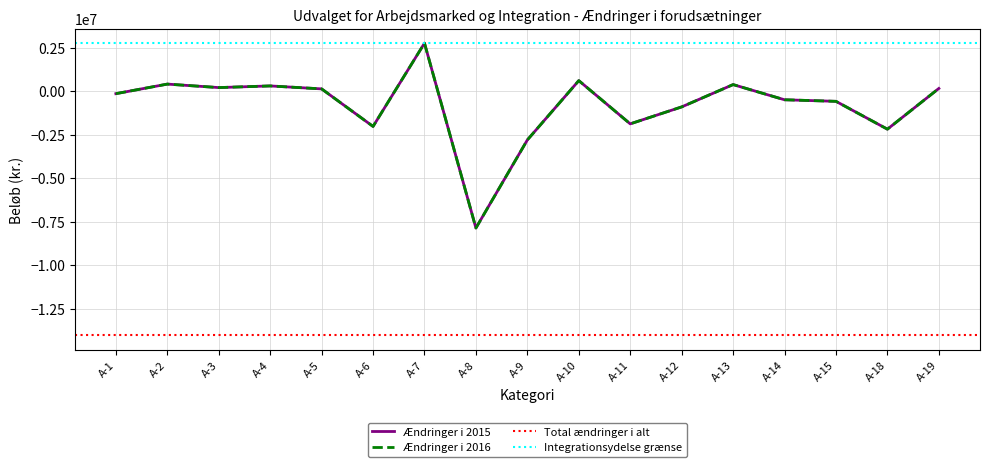

Which series changed the most between A-9 and A-19?

Ændringer i 2015